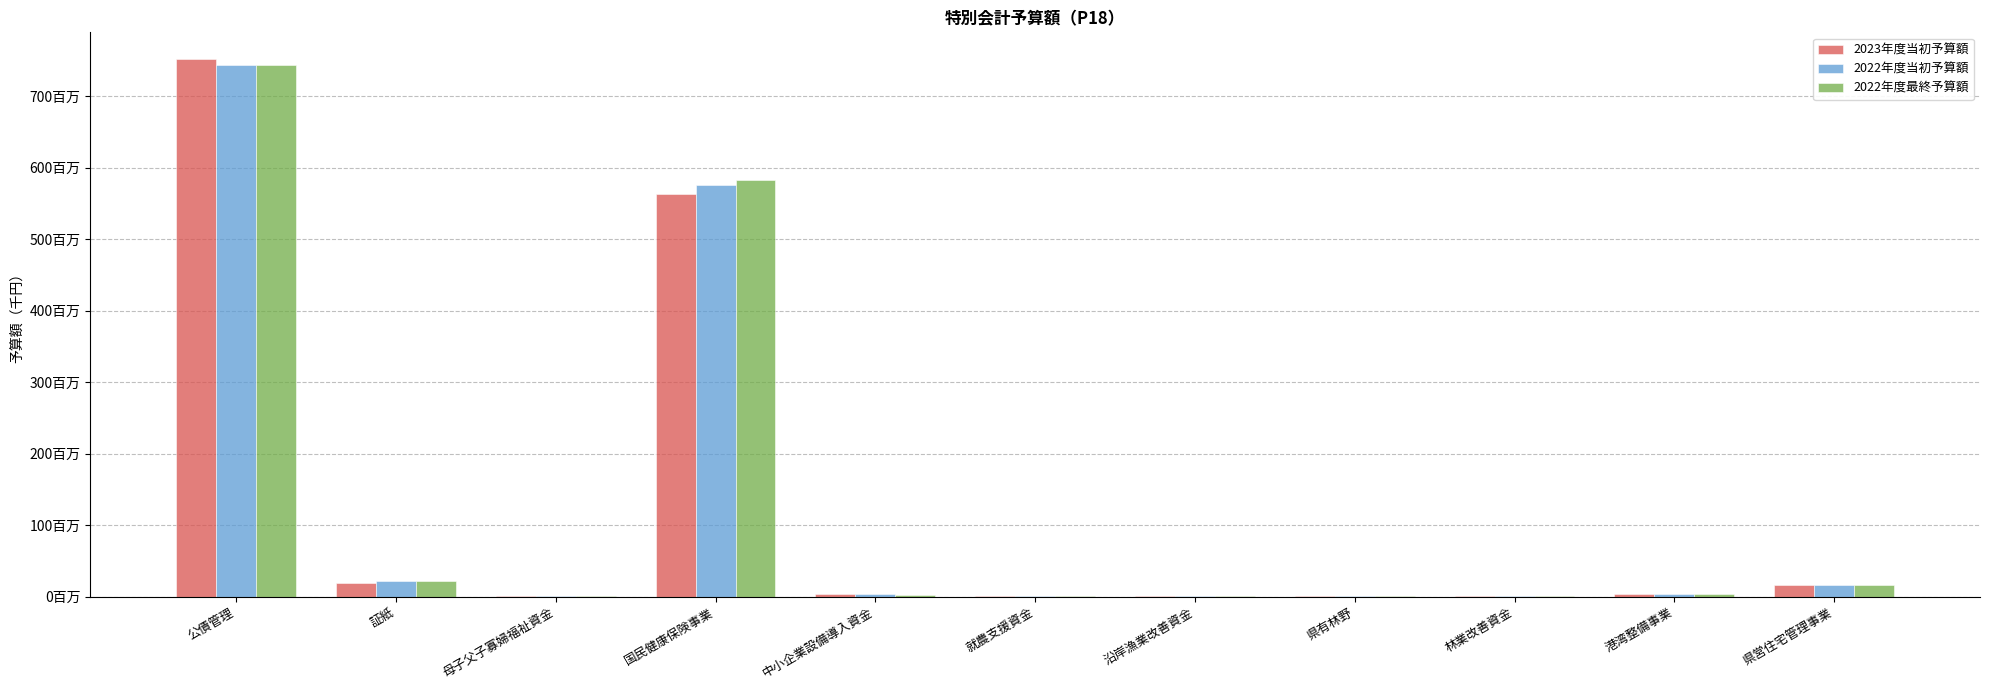

Which series has the largest range (max minus min)?

2023年度当初予算額